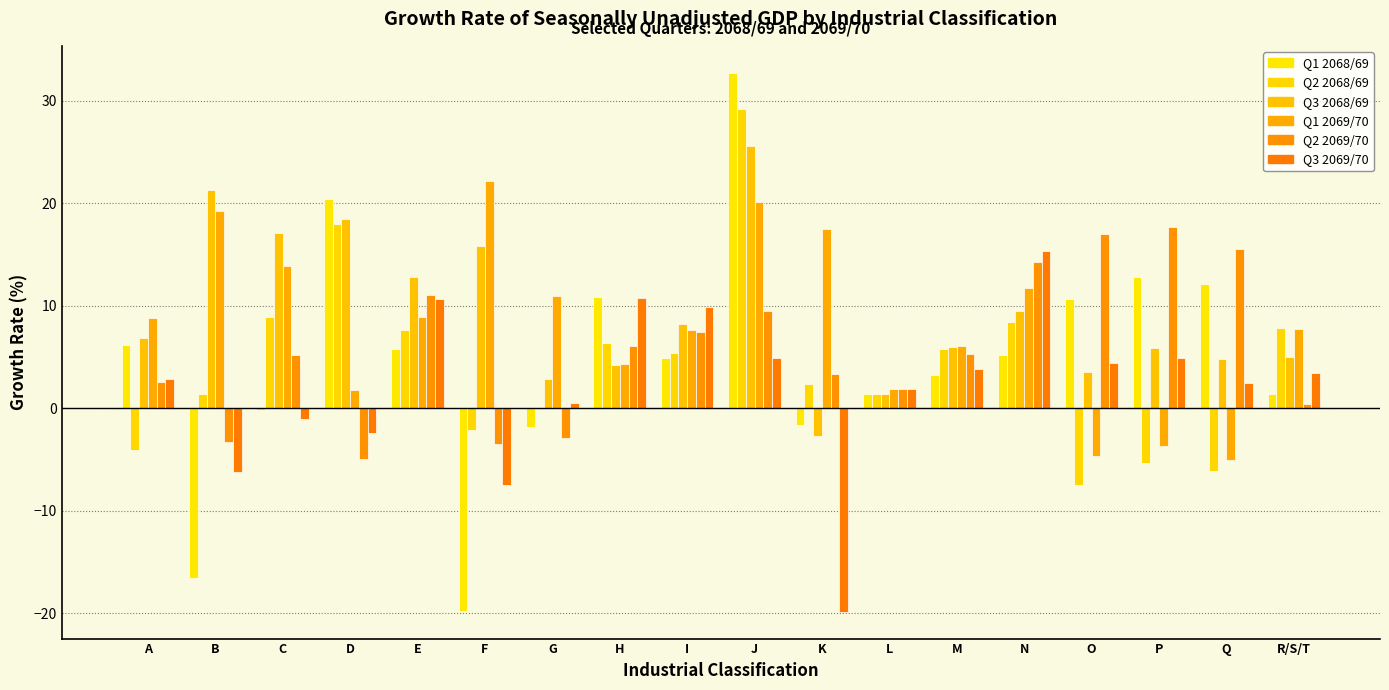

What is the difference between the highest and lowest values at N?

10.1